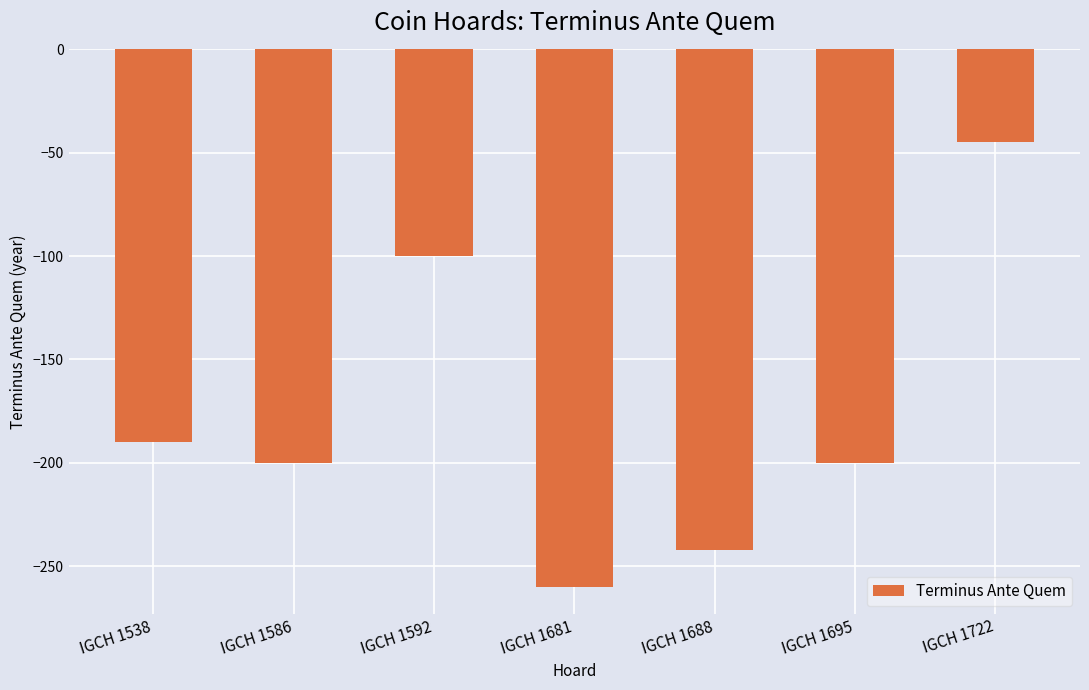

What is the value of the 6th bar from the left?

-200